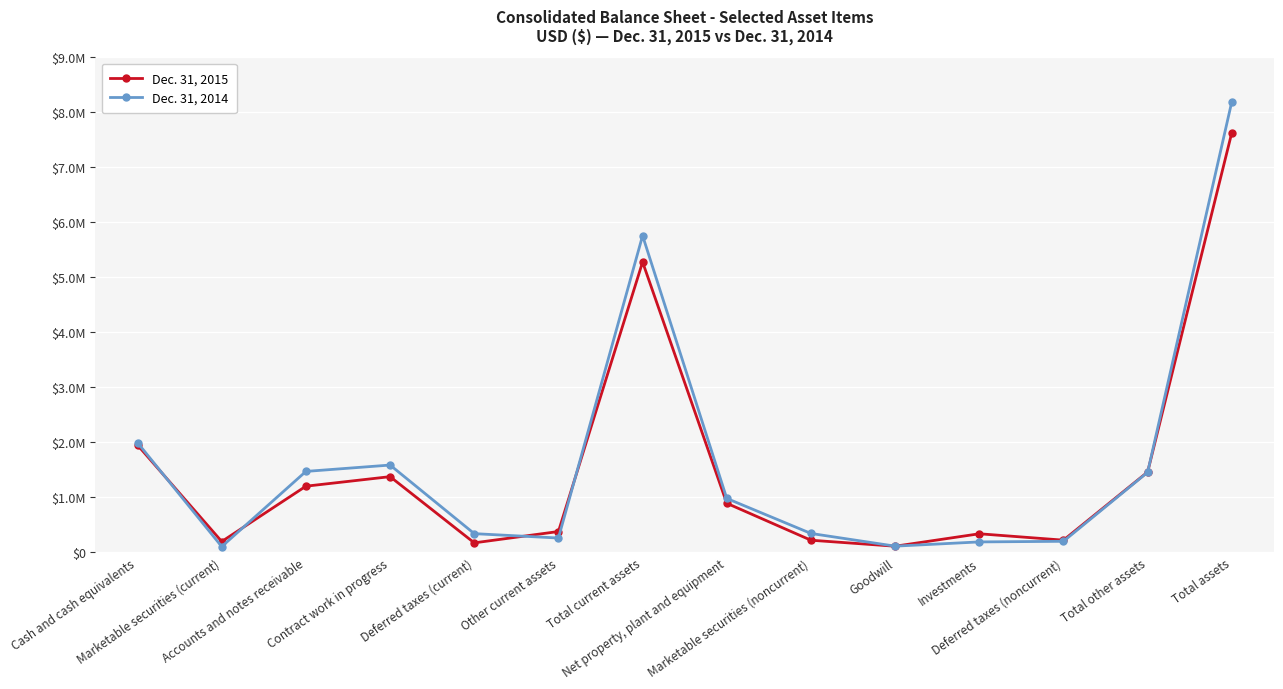

What position from the left is Total other assets?

13